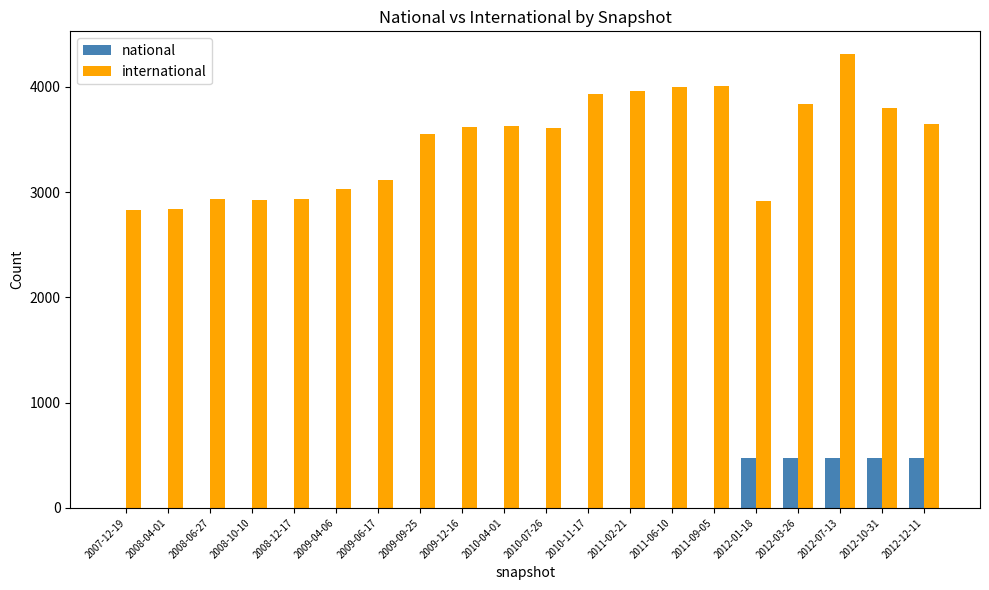

Between 2009-12-16 and 2011-06-10, which series saw the biggest shift?

international